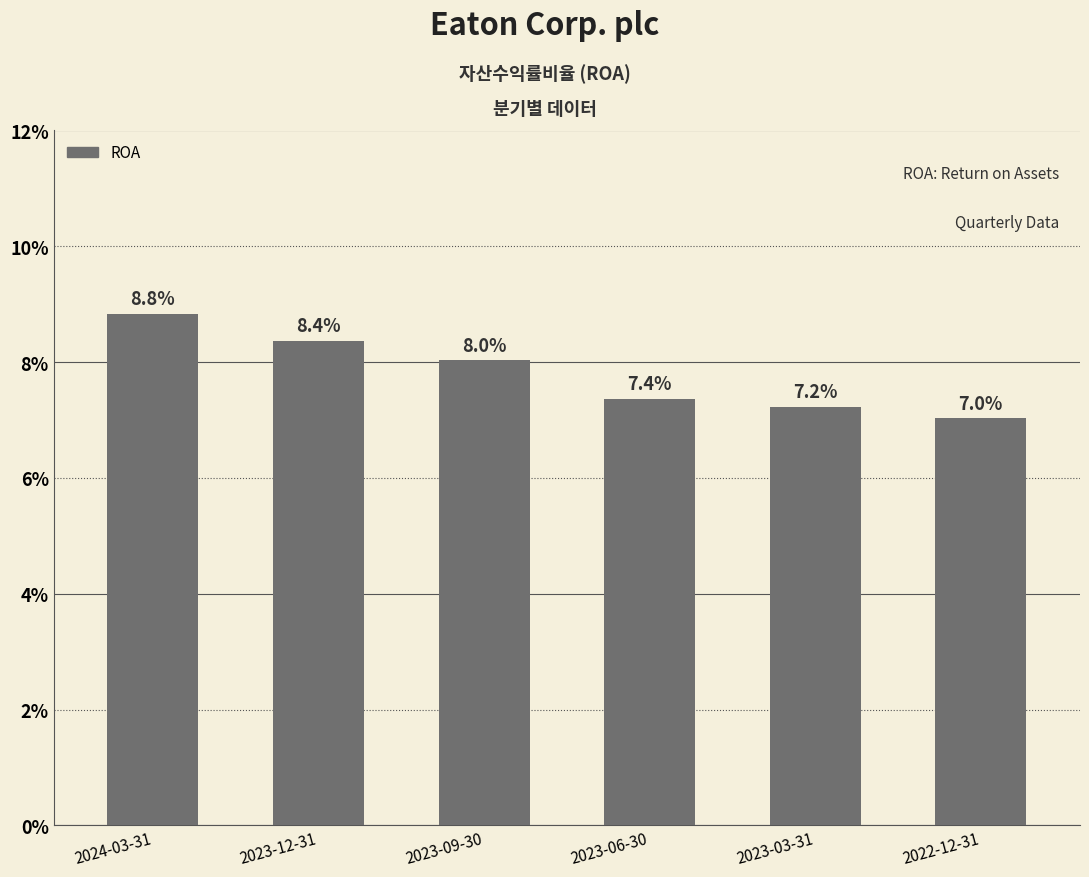

What position from the right is 2024-03-31?

6